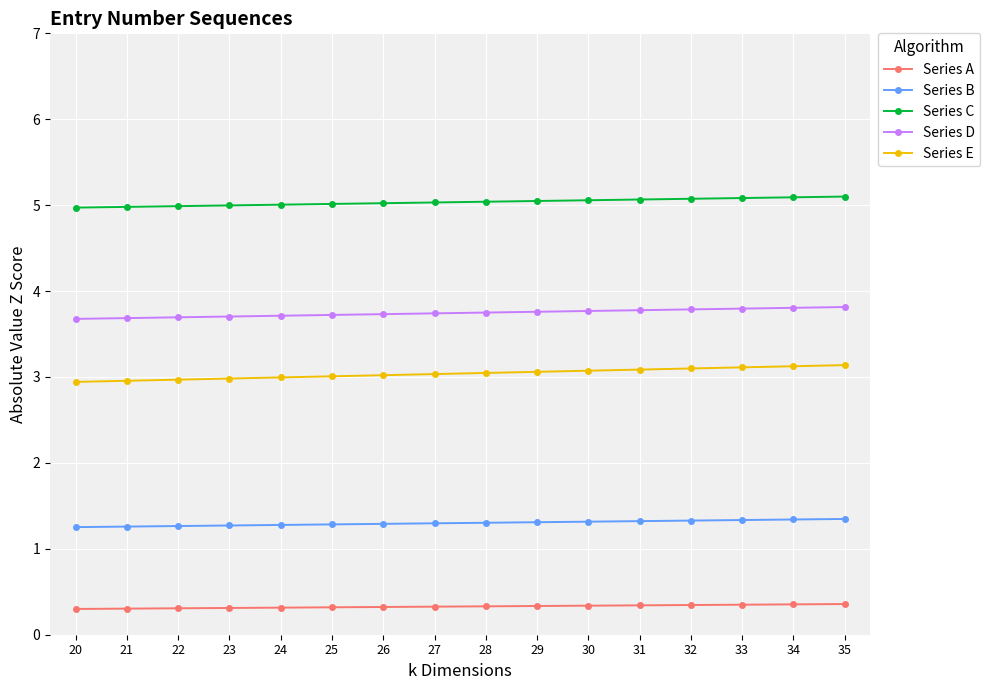

The Series D series shows 3.8 at 29. True or false?

True